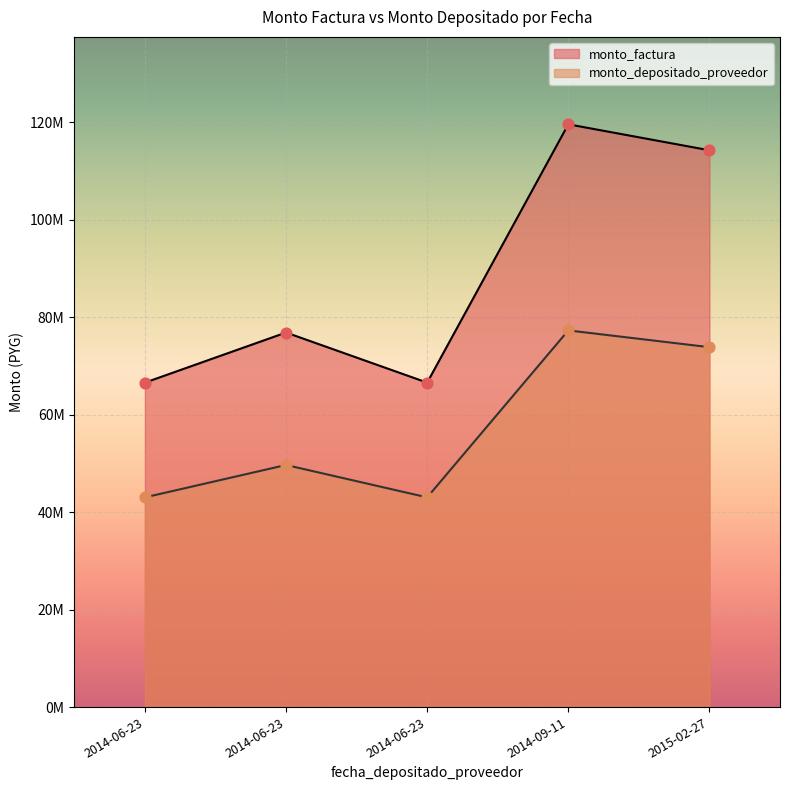

Which series has the largest Y range (max minus min)?

monto_factura